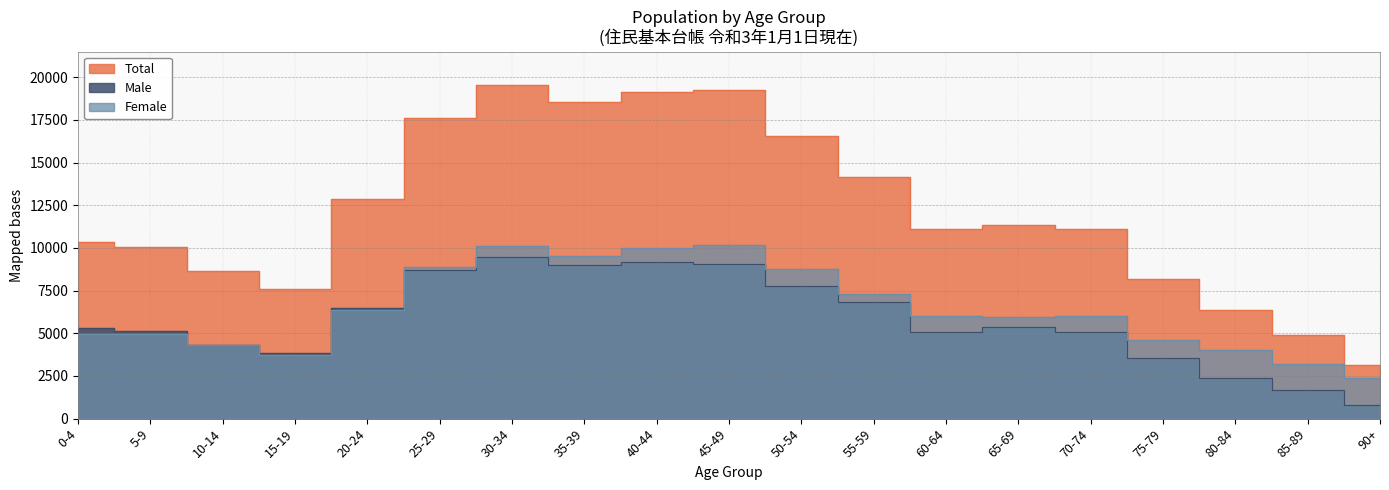

What is the difference between the Male values at 10-14 and 70-74?

735